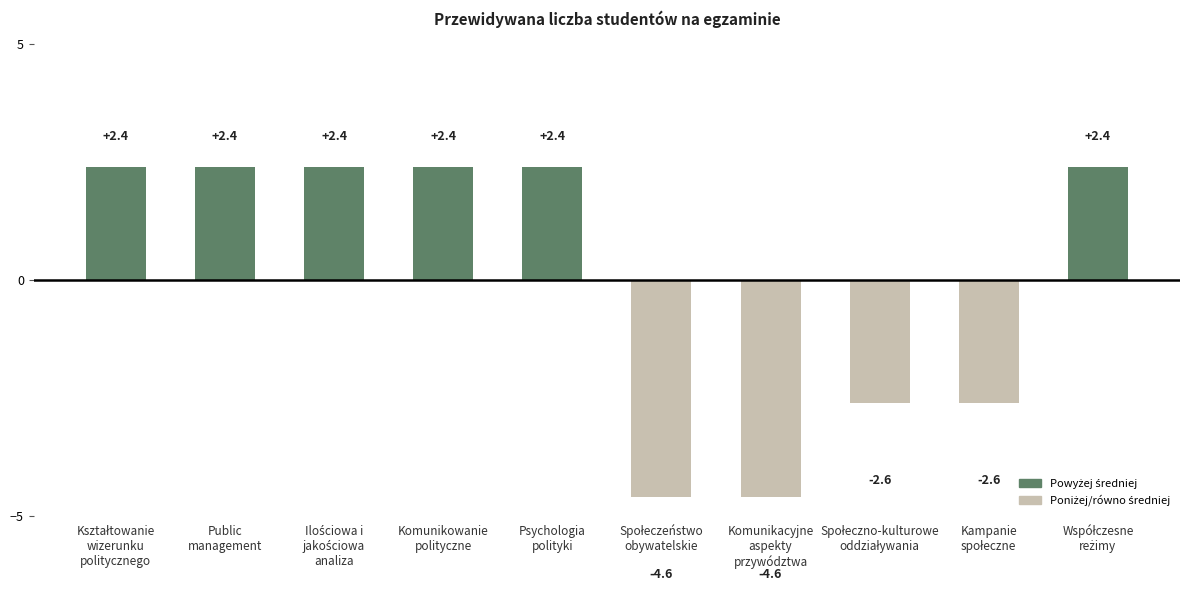

What is the value of the 6th bar from the left?

-4.6